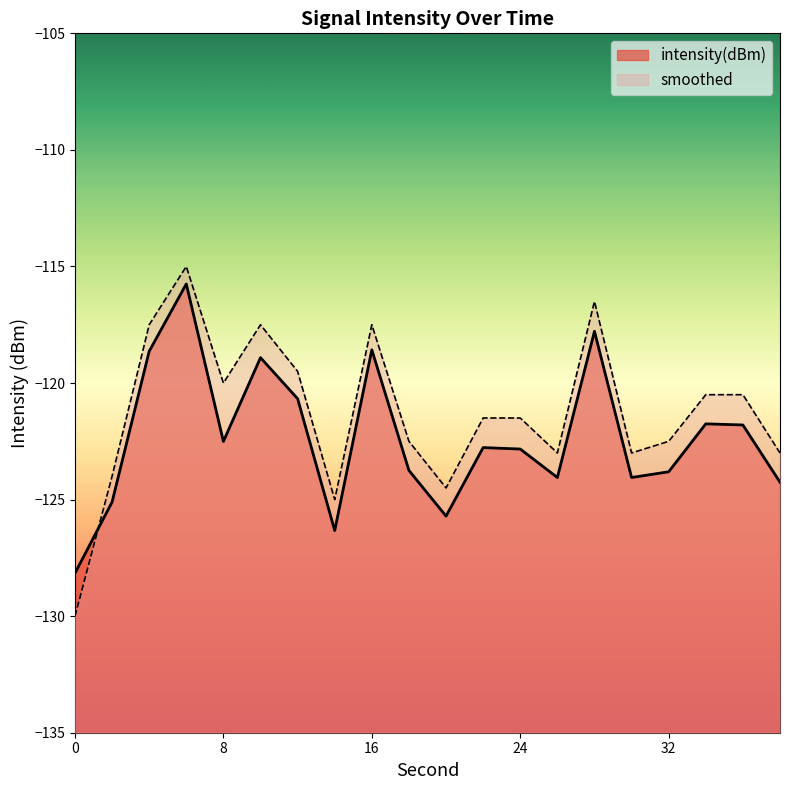

Which series has the largest range (max minus min)?

smoothed